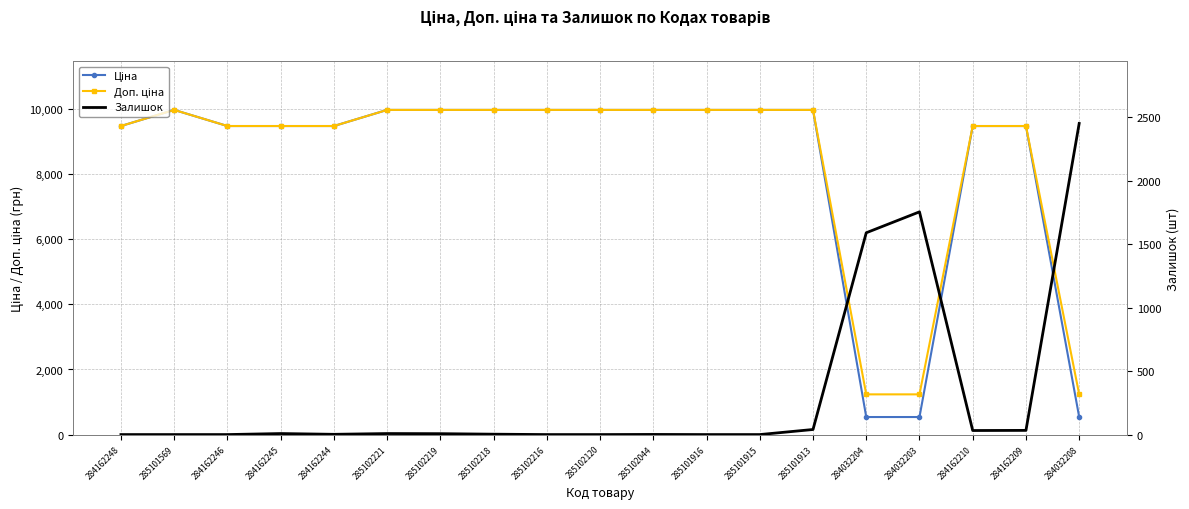

List the series in order of their peak value, highest first.

Ціна, Доп. ціна, Залишок